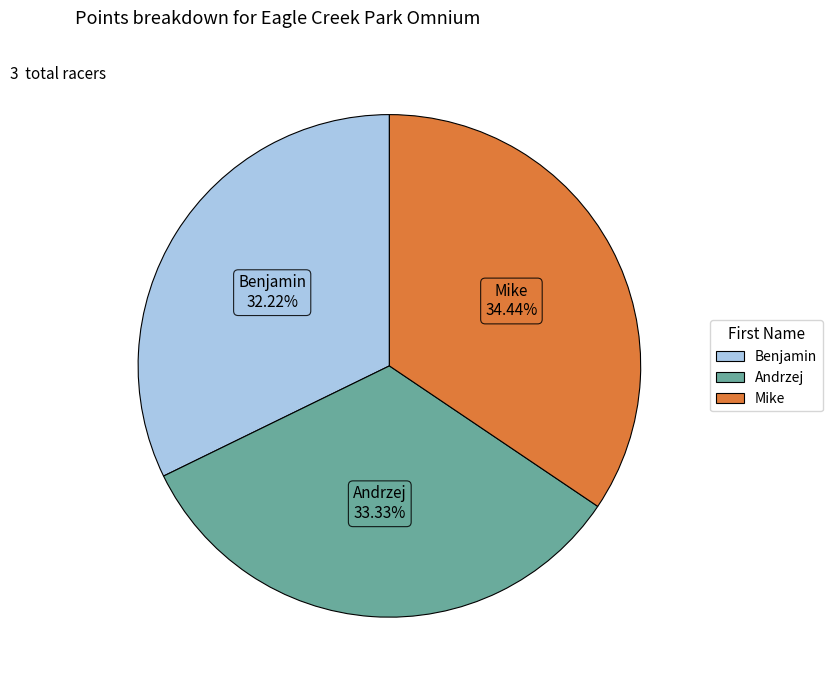

Which has a higher value, Benjamin or Mike?

Mike